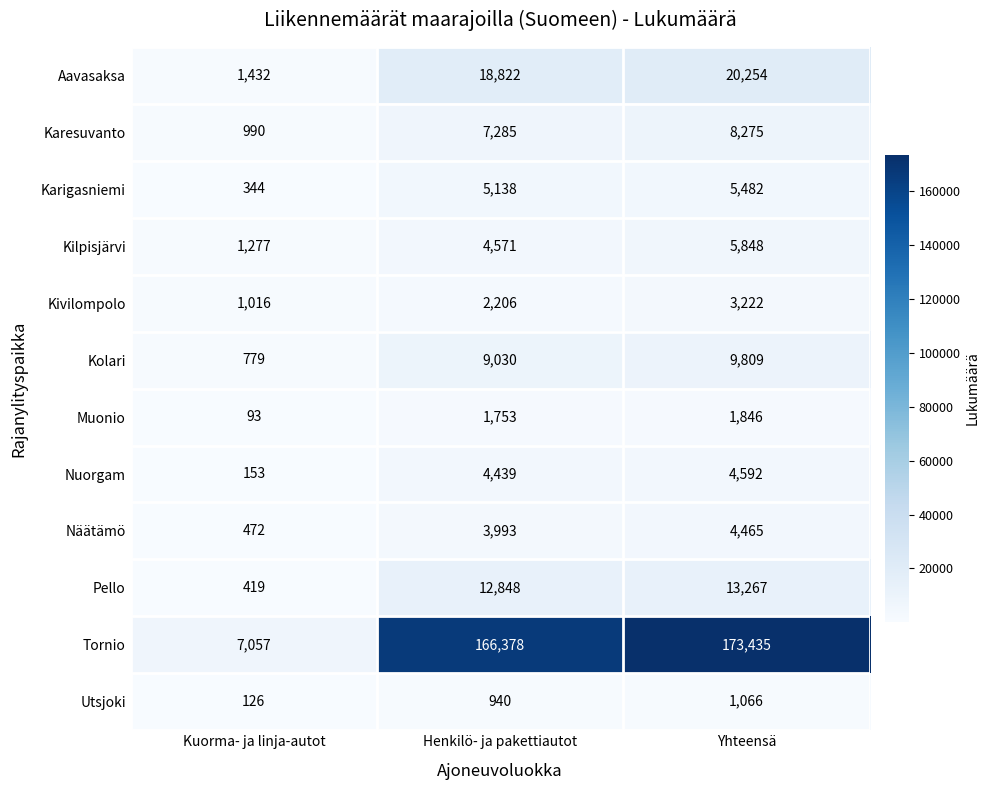

Where is Aavasaksa nearest to the value 10843?

Henkilö- ja pakettiautot